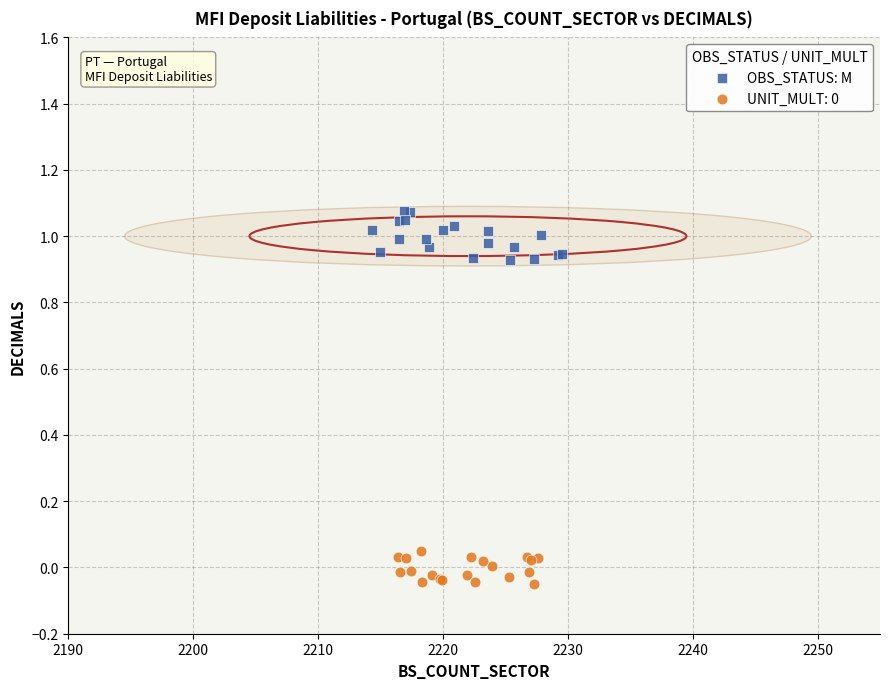

Which series has the largest Y range (max minus min)?

OBS_STATUS: M